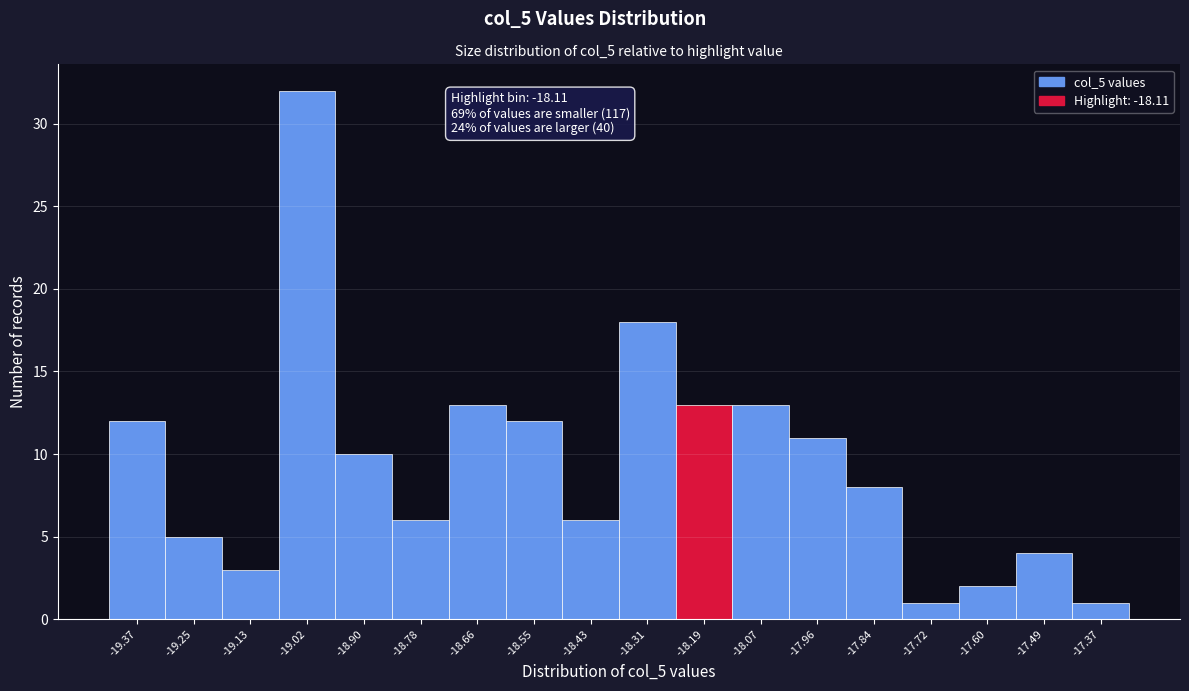

Reading left to right, extract all data points from this chart.

12	5	3	32	10	6	13	12	6	18	13	13	11	8	1	2	4	1